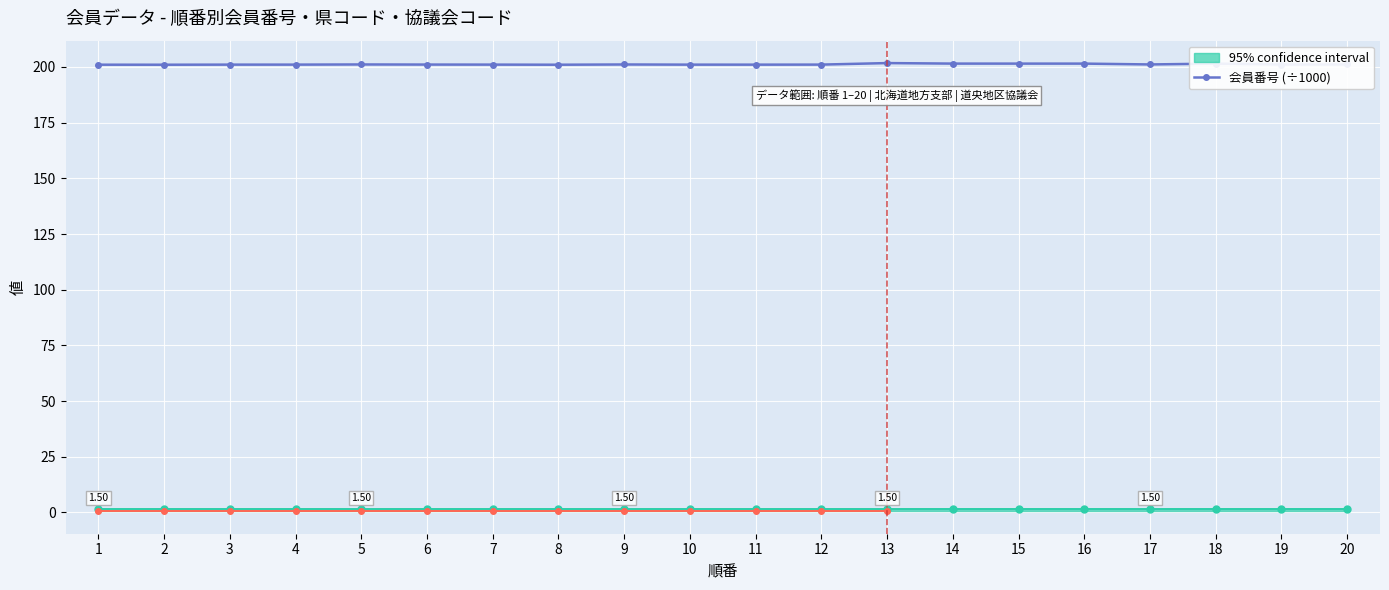

The value at 10 is 201.0. True or false?

True